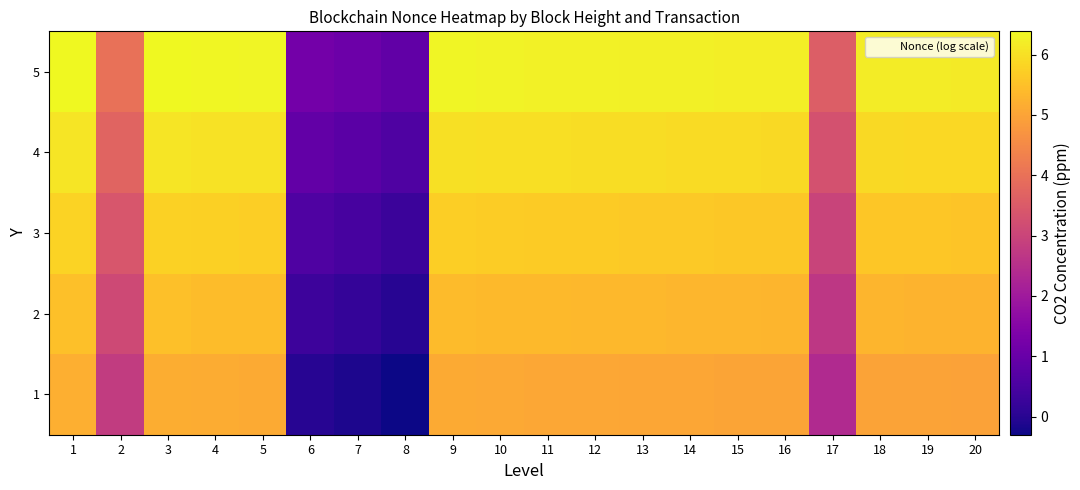

What is the maximum value shown in the chart?

6.4